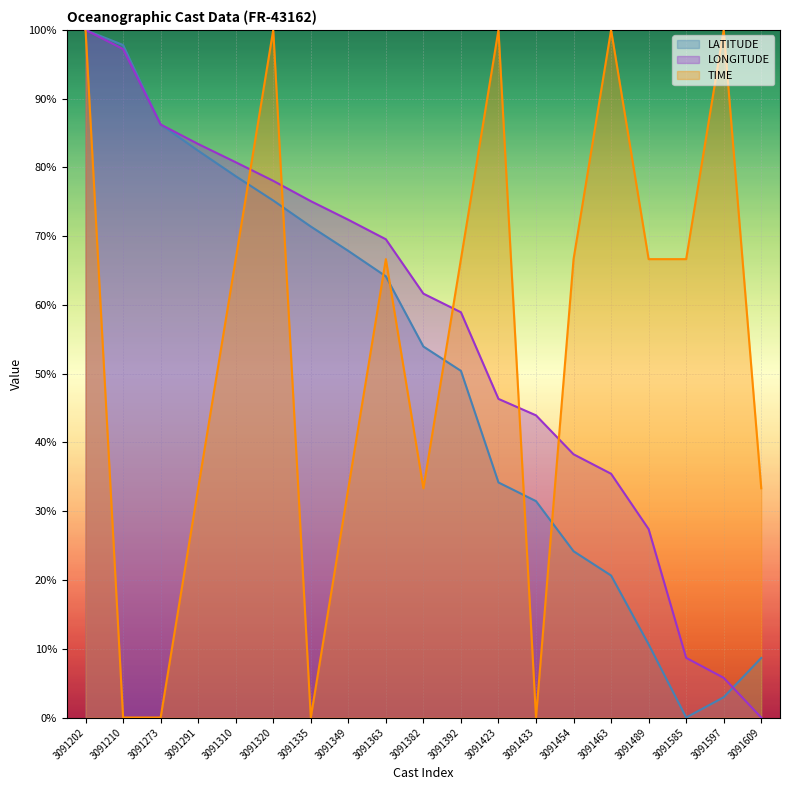

Rank the series by their average value, from highest to lowest.

LONGITUDE, TIME, LATITUDE